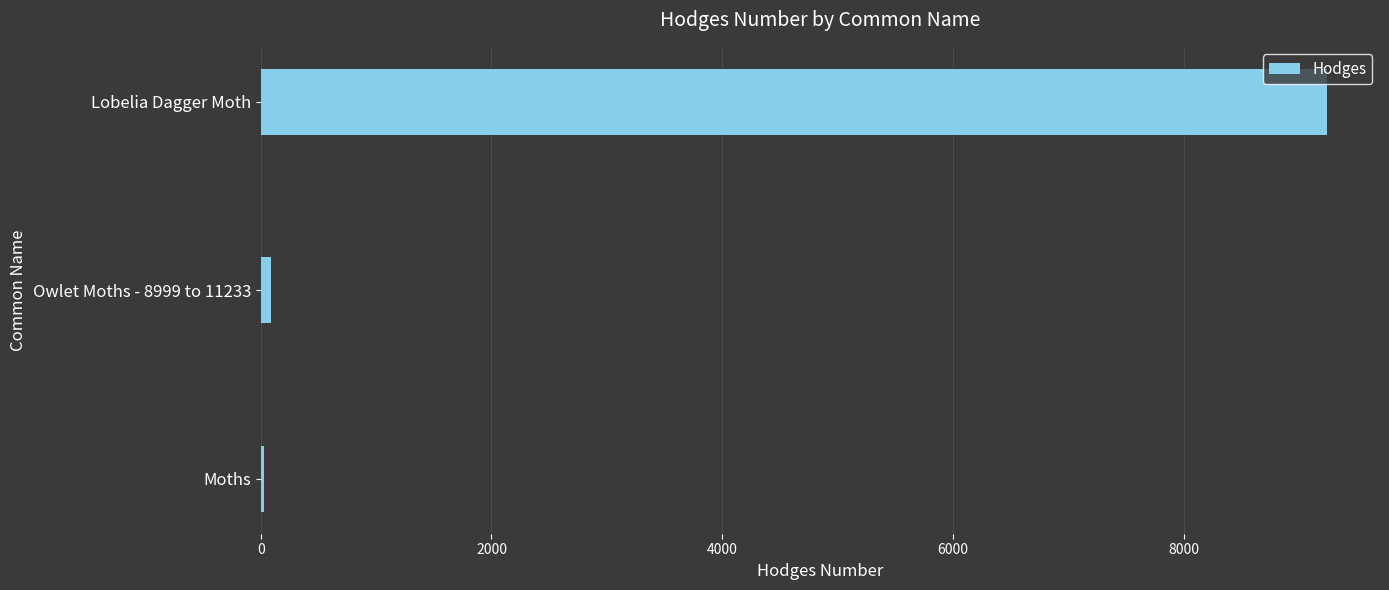

At which label is the value closest to 4633?

Owlet Moths - 8999 to 11233